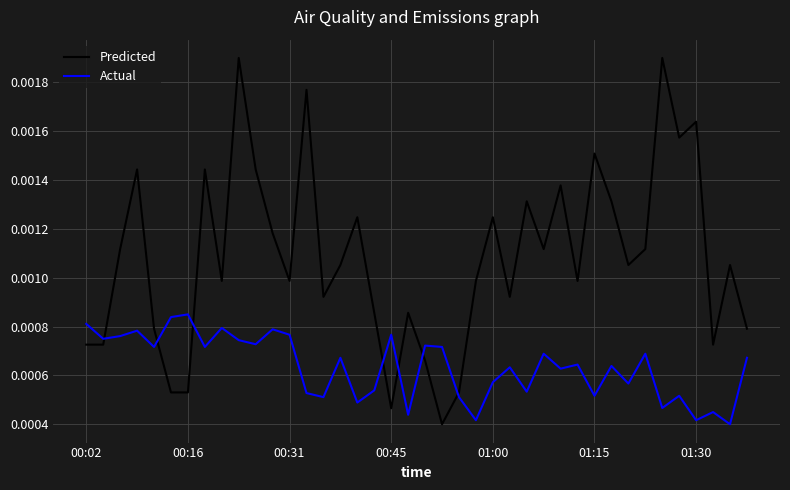

Which series has the largest range (max minus min)?

Predicted